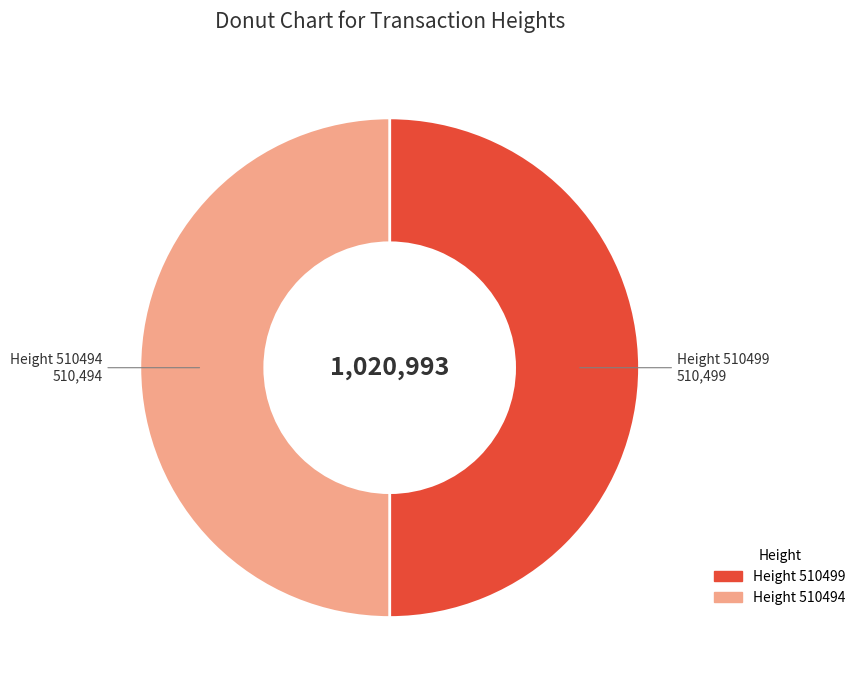

Count the number of slices in the pie.

2